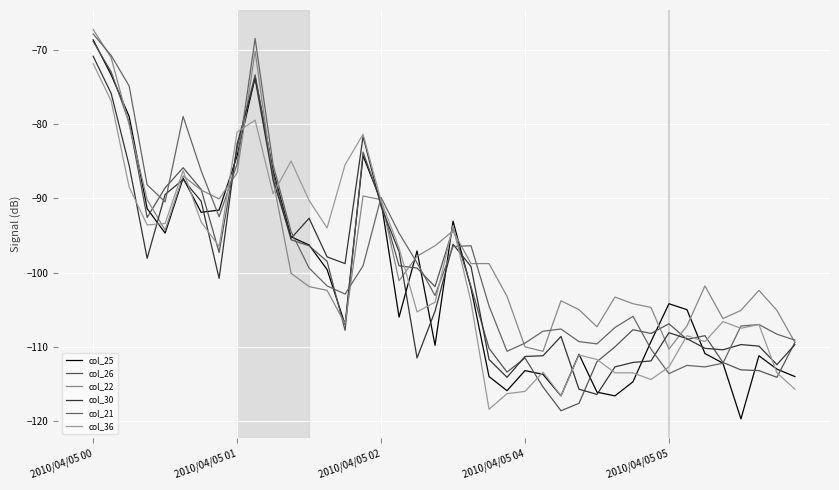

Is this an area chart (filled region under the line)?

No